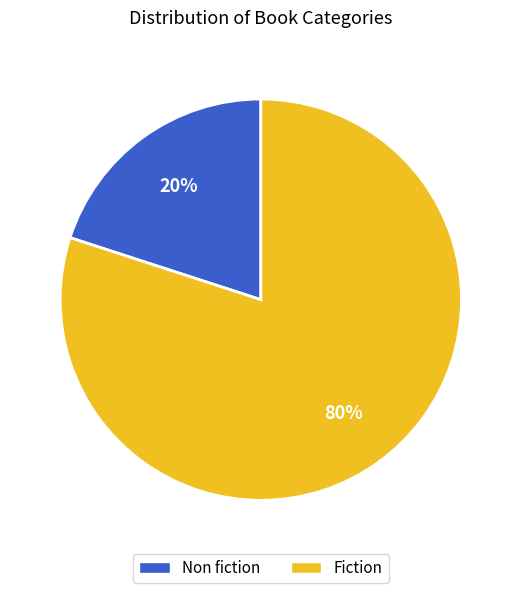

True or false: Fiction accounts for 80% of the total.

True